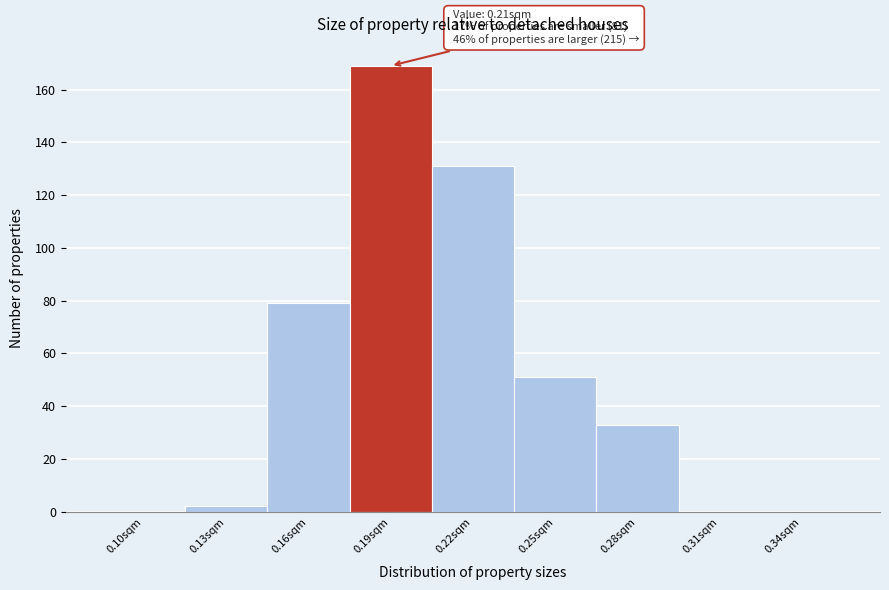

Reading right to left, what are all the values shown in this chart?

0.34sqm=0	0.31sqm=0	0.28sqm=33	0.25sqm=51	0.22sqm=131	0.19sqm=169	0.16sqm=79	0.13sqm=2	0.10sqm=0